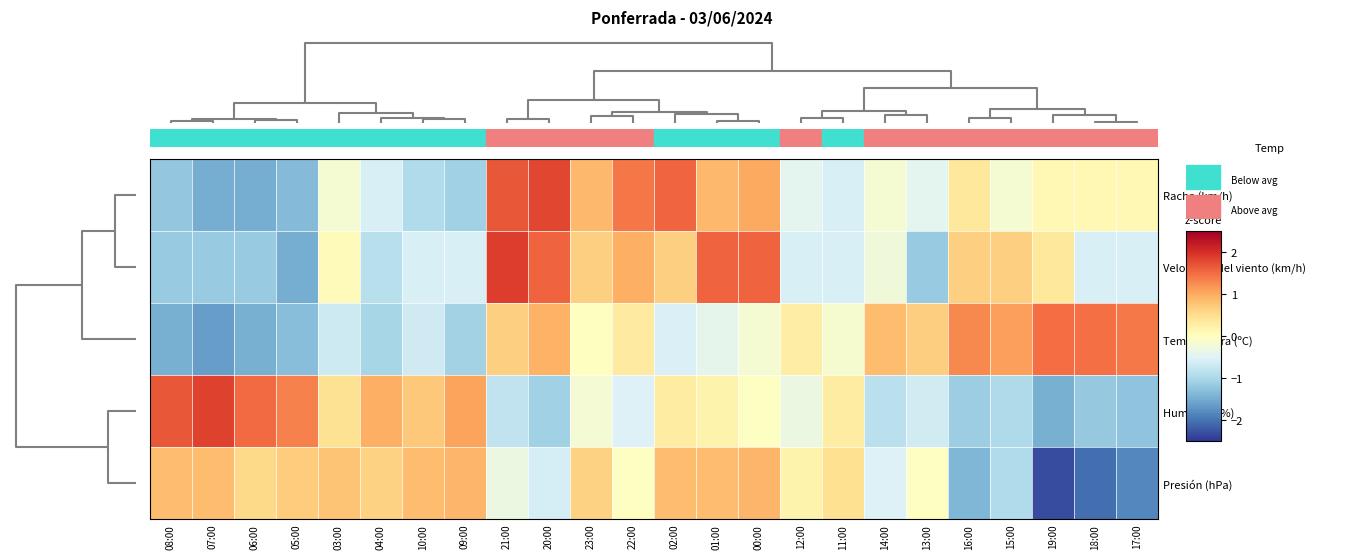

Rank the series by their maximum value, from highest to lowest.

Velocidad del viento (km/h), Humedad (%), Racha (km/h), Temperatura (ºC), Presión (hPa)